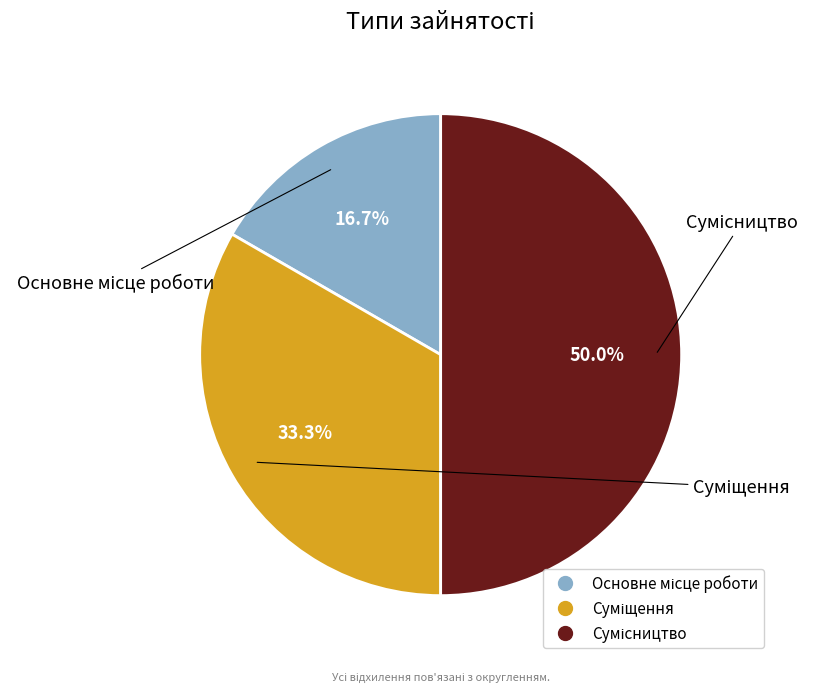

Is Сумісництво the majority of the pie?

No